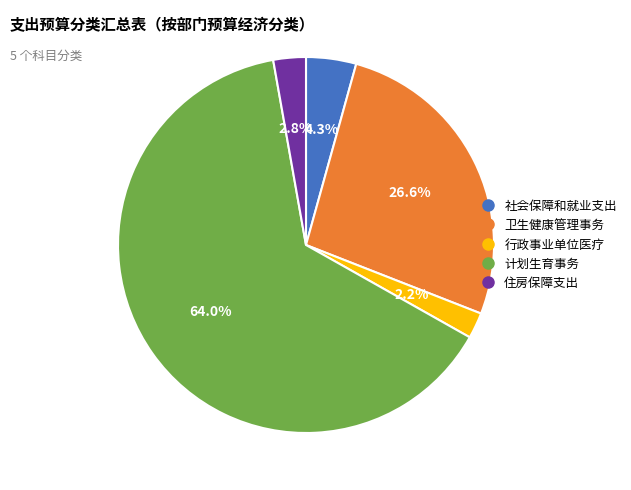

Approximately how many times larger is the value at 计划生育事务 compared to 卫生健康管理事务?

2.4